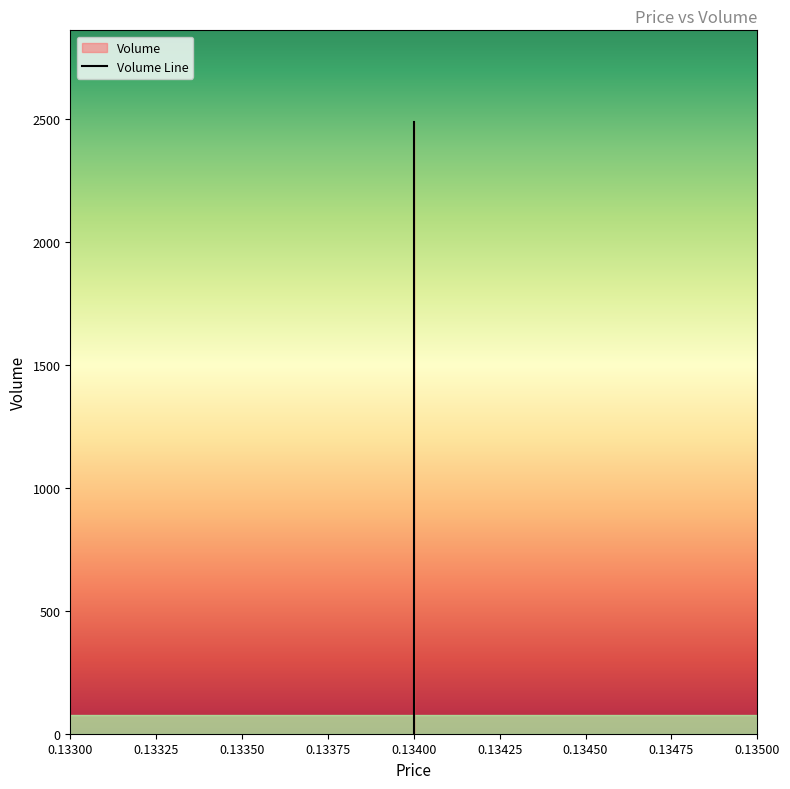

True or false: the data shows 2489 at 13:06:00.

True